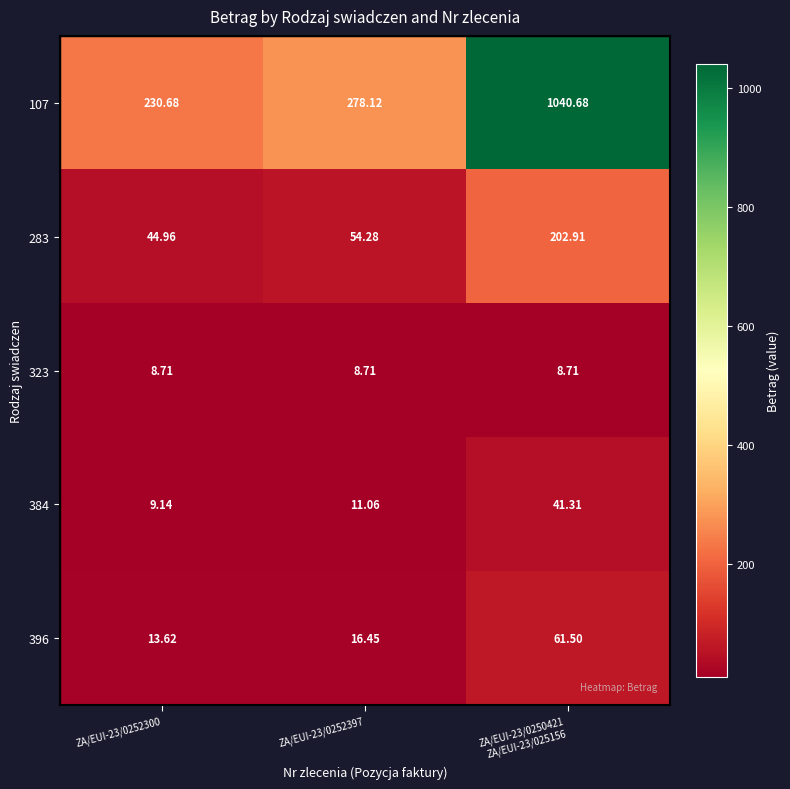

Which series has the largest range (max minus min)?

107